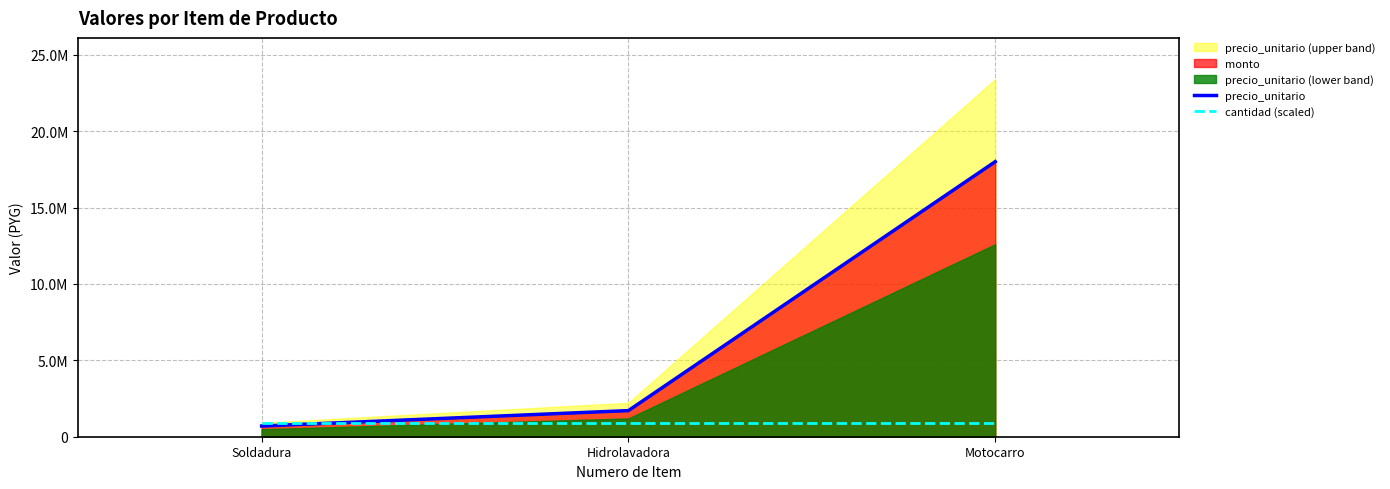

True or false: cantidad (scaled) has a value of 1202774 at Hidrolavadora.

False